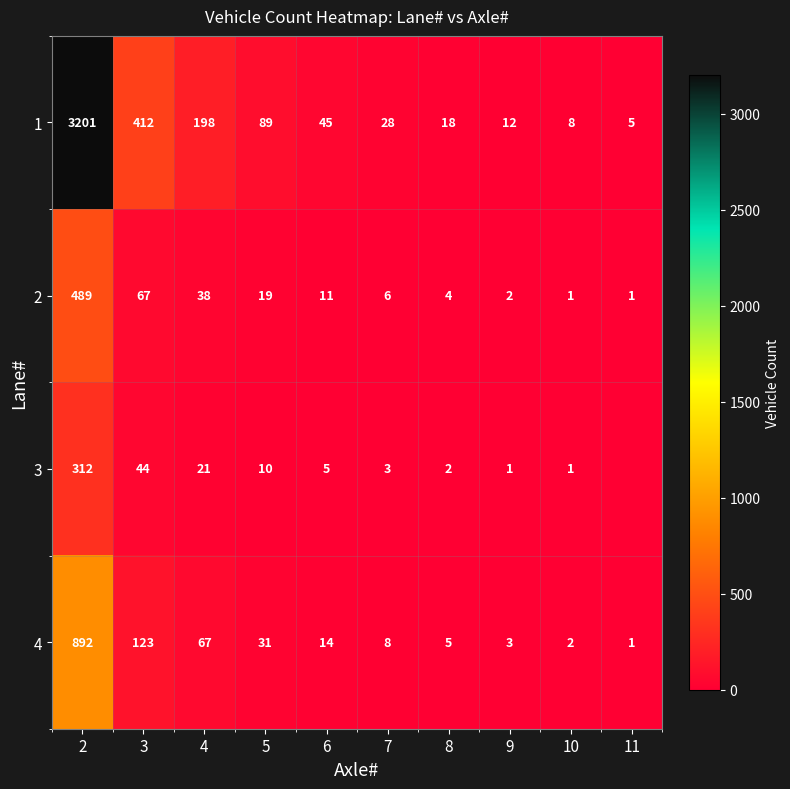

Which label corresponds to the largest value in the chart?

2